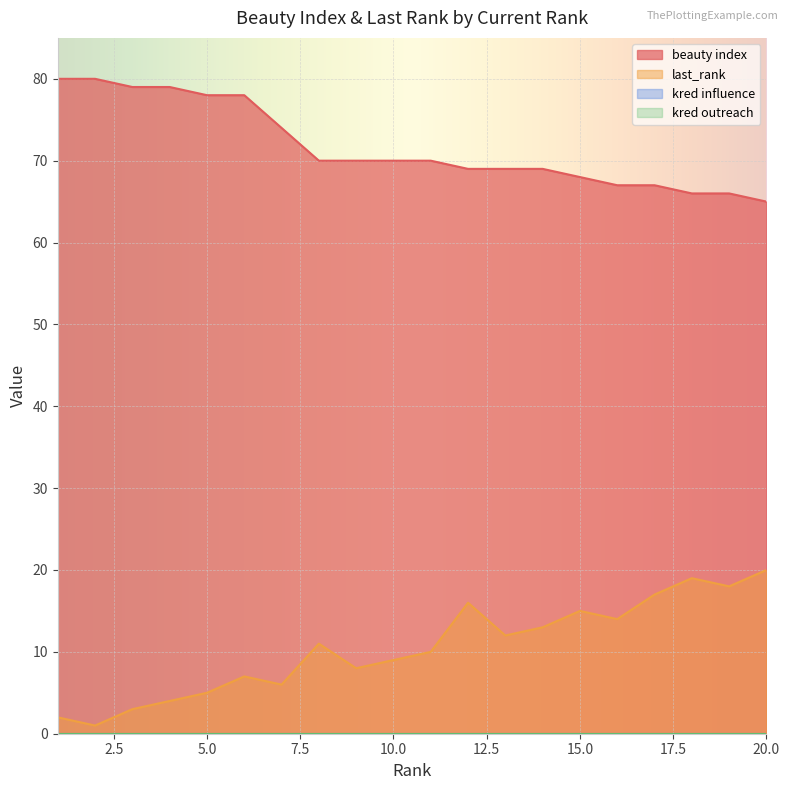

At which label is beauty index closest to 72?

7